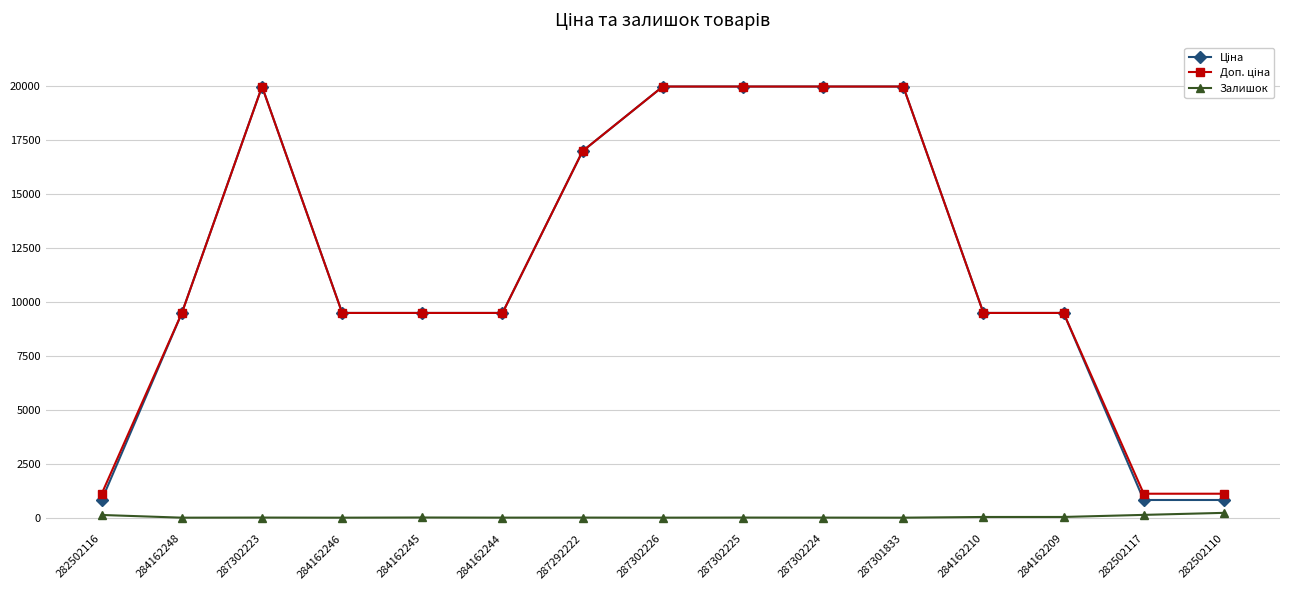

At how many categories does at least one series exceed 13224?

6